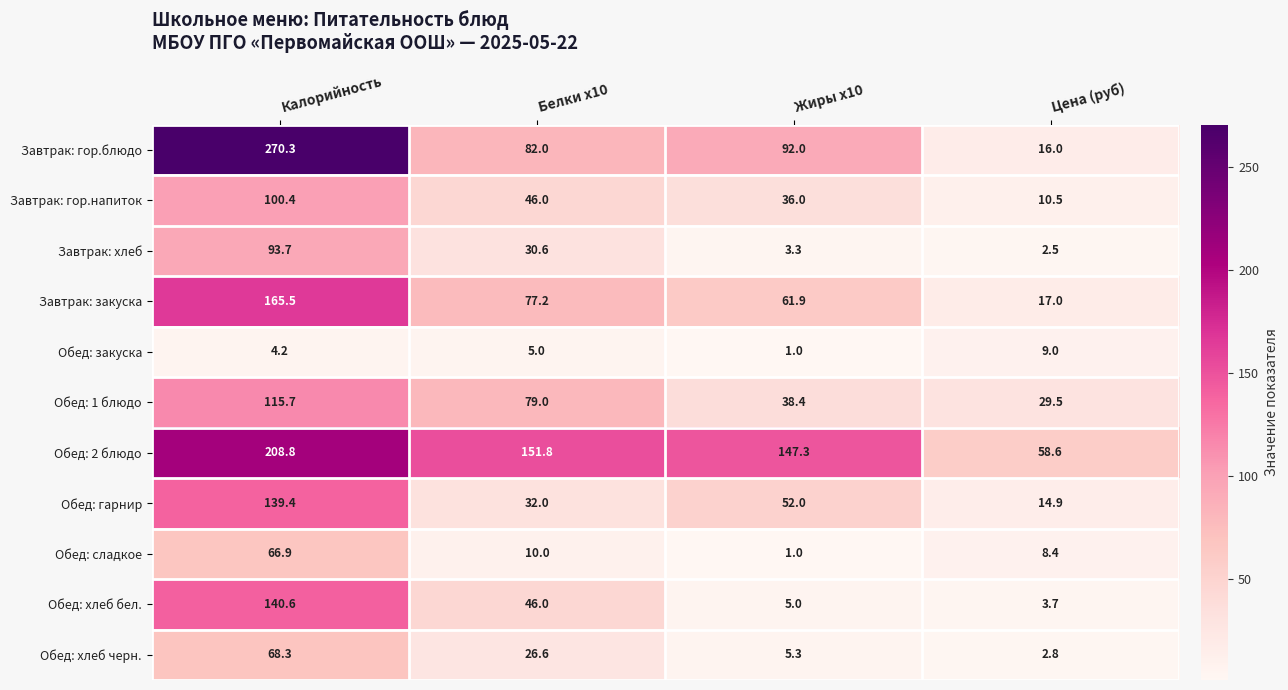

Which category has the highest value in the Обед: закуска series?

Цена (руб)